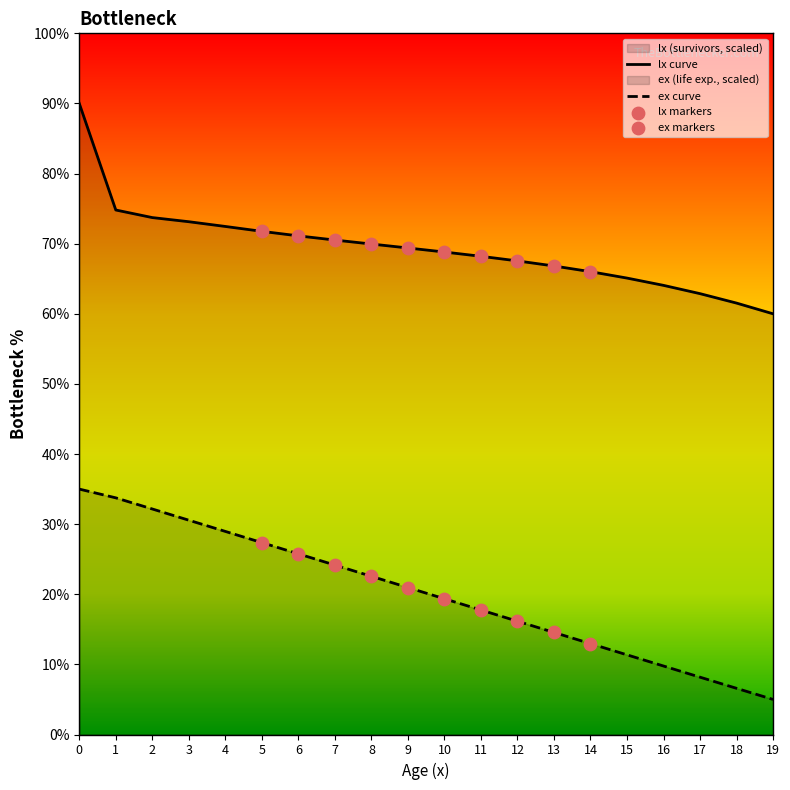

Which series reaches the maximum Y coordinate?

lx